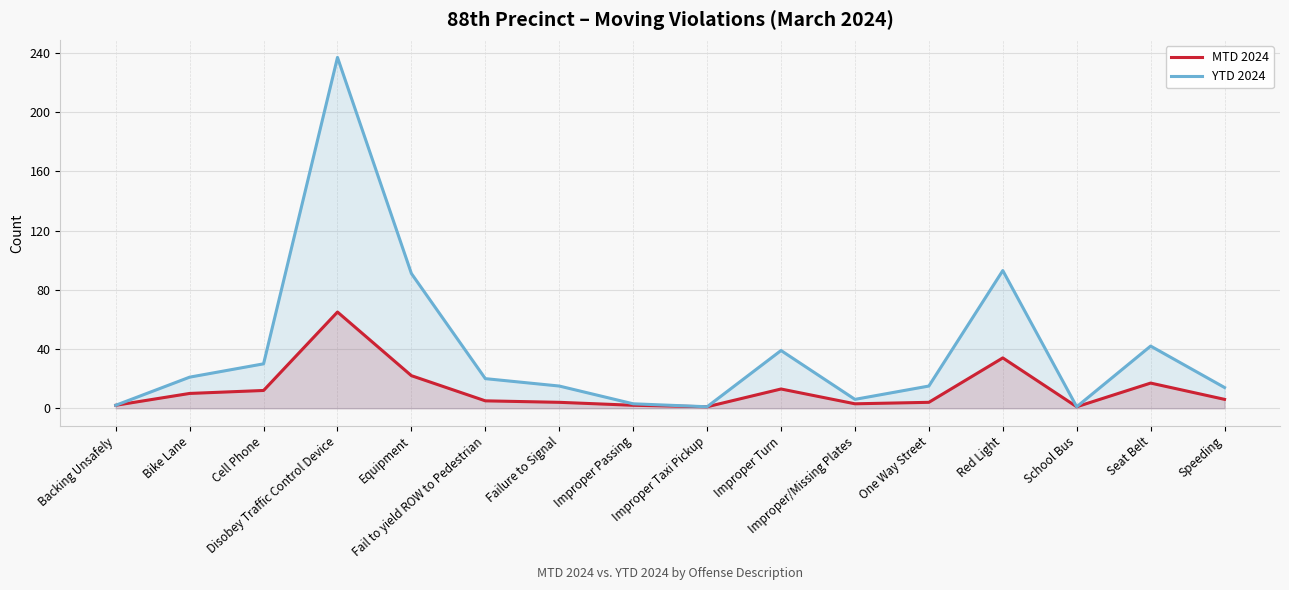

Where is the first local minimum for MTD 2024?

Improper Taxi Pickup